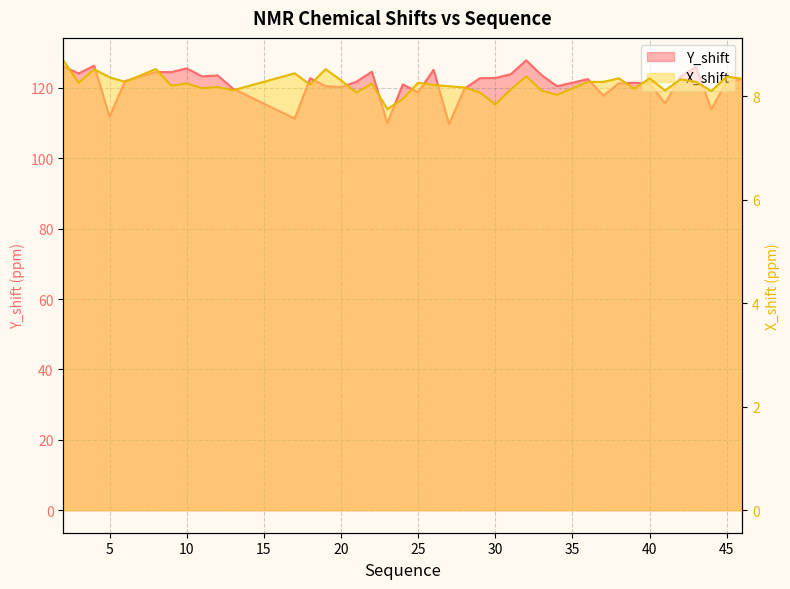

Where does the X_shift series first go above 8?

2